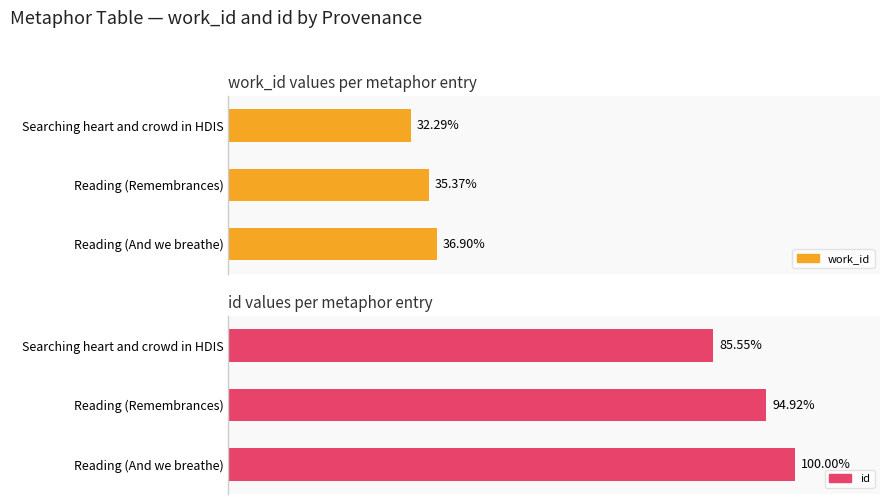

Between Reading (Remembrances) and Searching heart and crowd in HDIS, which is larger?

Reading (Remembrances)